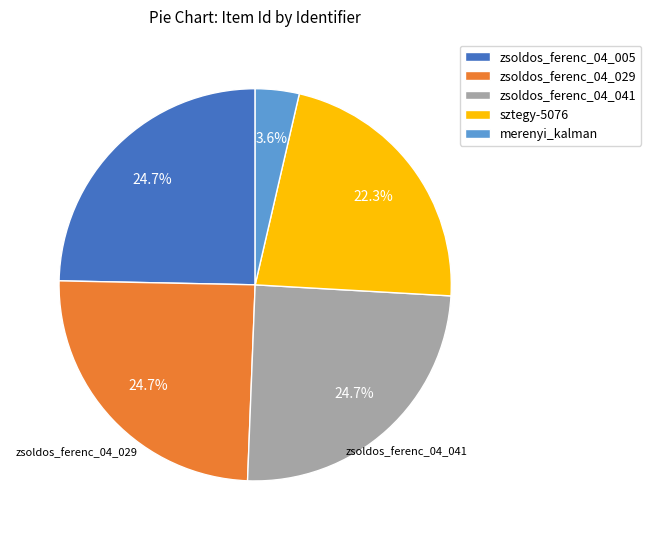

Approximately how many times larger is the value at sztegy-5076 compared to zsoldos_ferenc_04_041?

0.9